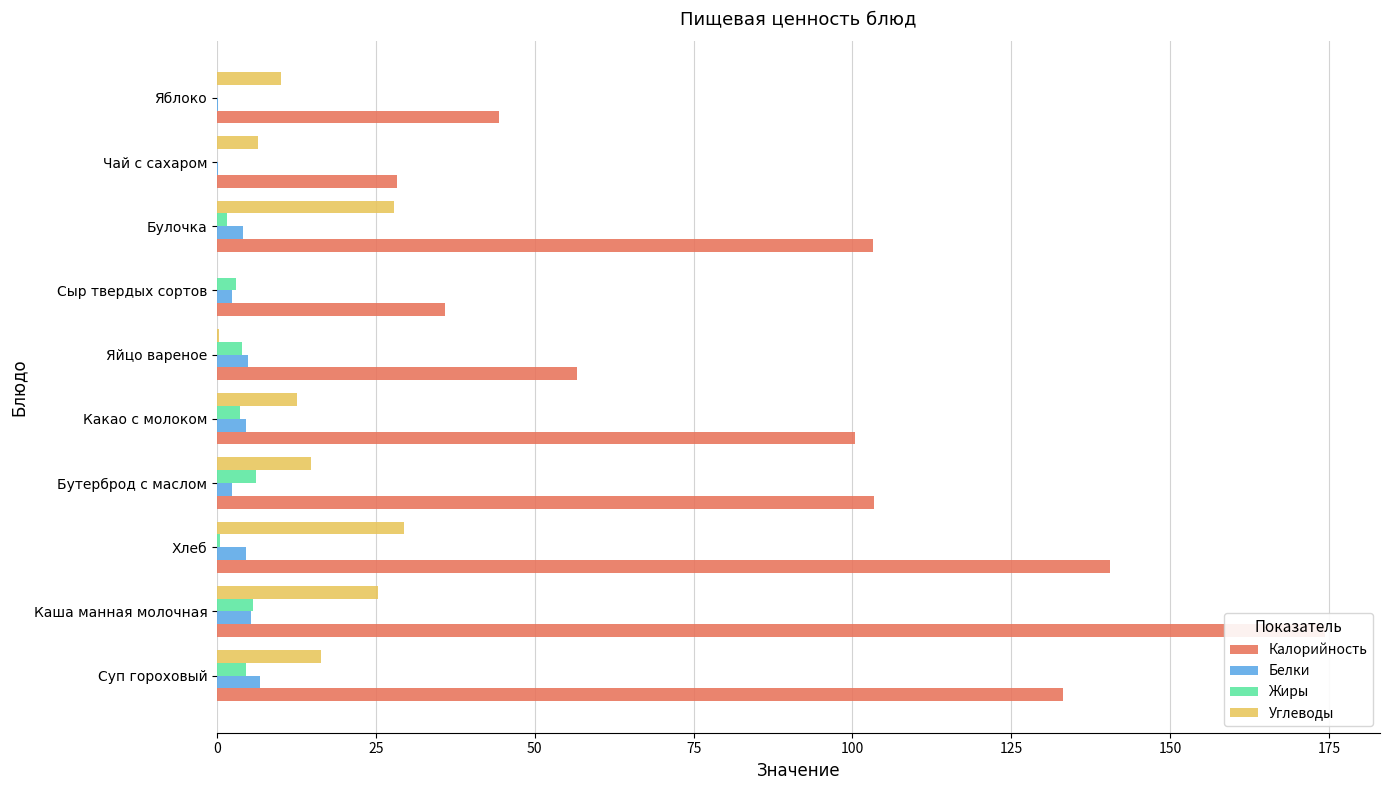

Is it true that Жиры equals -3.6 at Яблоко?

False